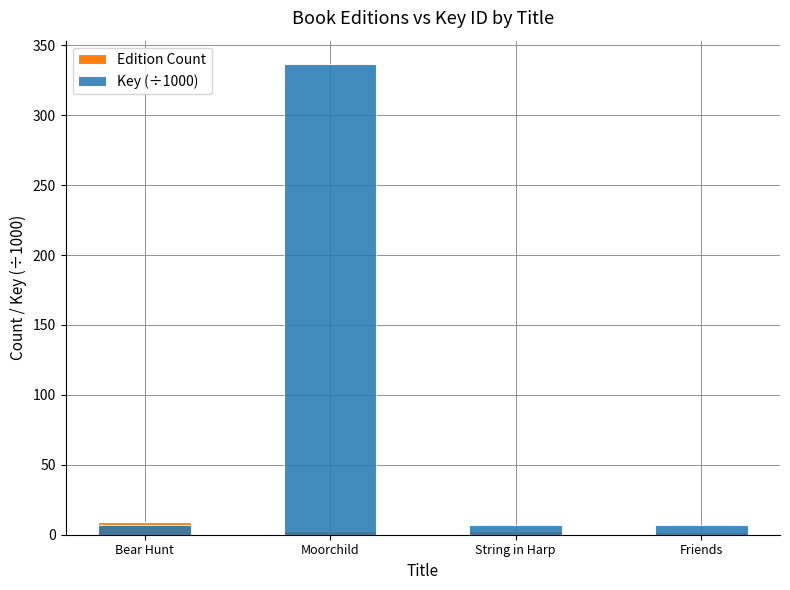

Are the bars horizontal?

No